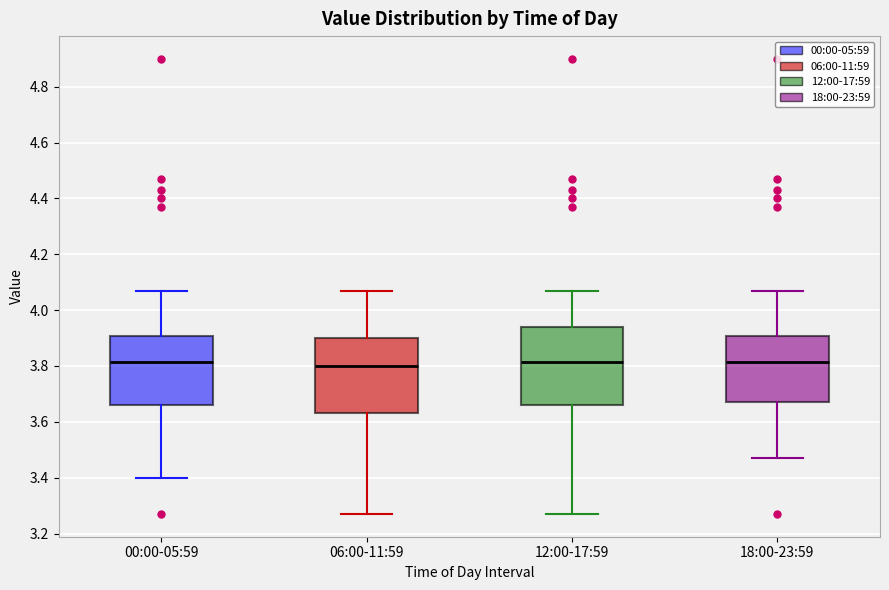

Reading left to right, read every box against the y-axis: the position of its median line, the range the box covers, and the ends of its whiskers. The values are not printed on the chart, so give them approximately, as read against the axis.

00:00-05:59: median 3.82, box 3.66 to 3.90, whiskers 3.40 to 4.08
06:00-11:59: median 3.80, box 3.64 to 3.90, whiskers 3.28 to 4.08
12:00-17:59: median 3.82, box 3.66 to 3.94, whiskers 3.28 to 4.08
18:00-23:59: median 3.82, box 3.68 to 3.90, whiskers 3.48 to 4.08